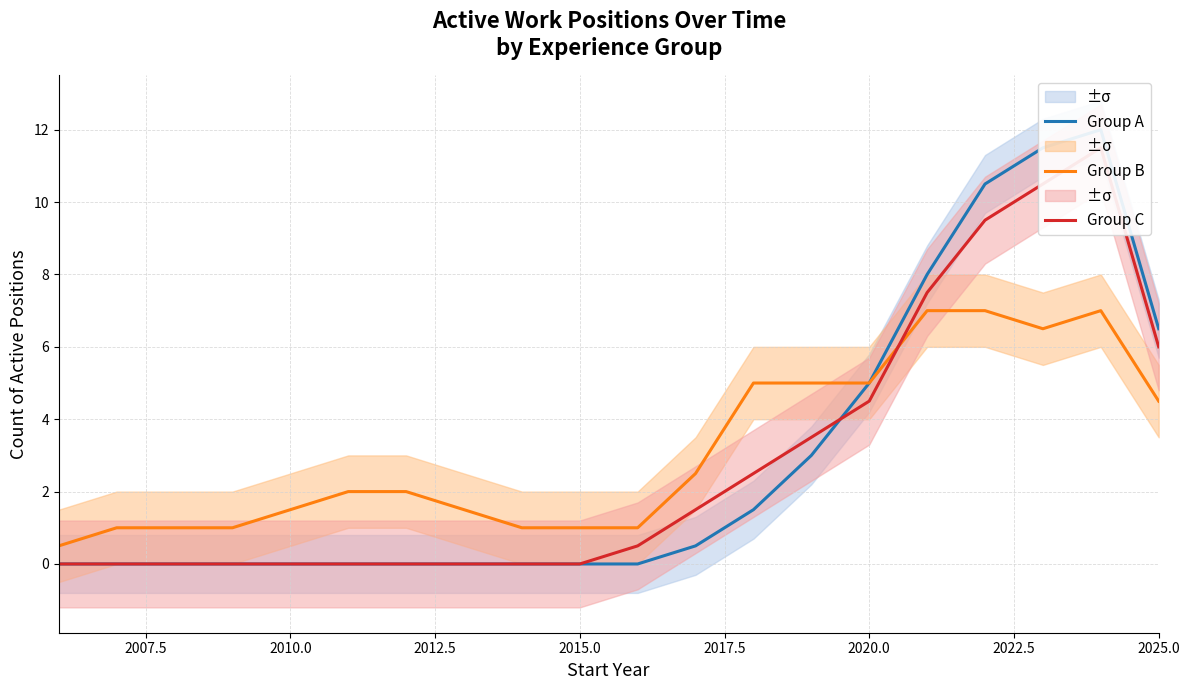

True or false: Group B has a value of 1.5 at 2010.0.

True